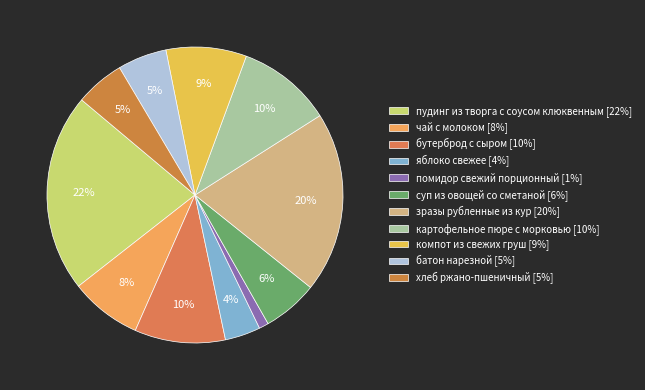

The суп из овощей со сметаной slice represents 6% of the pie. True or false?

True